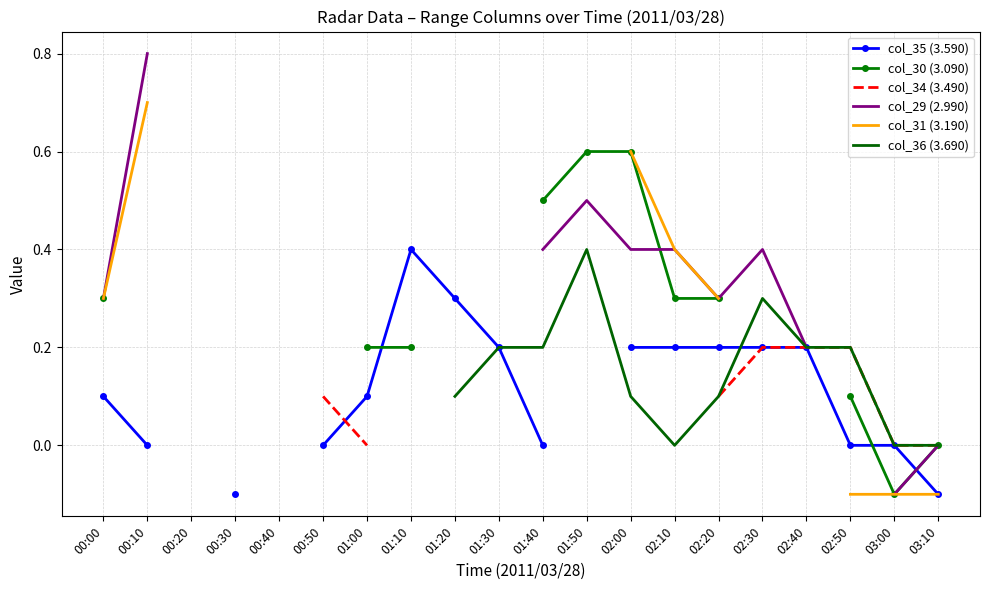

Which series changed the most between 01:40 and 02:10?

col_35 (3.590)